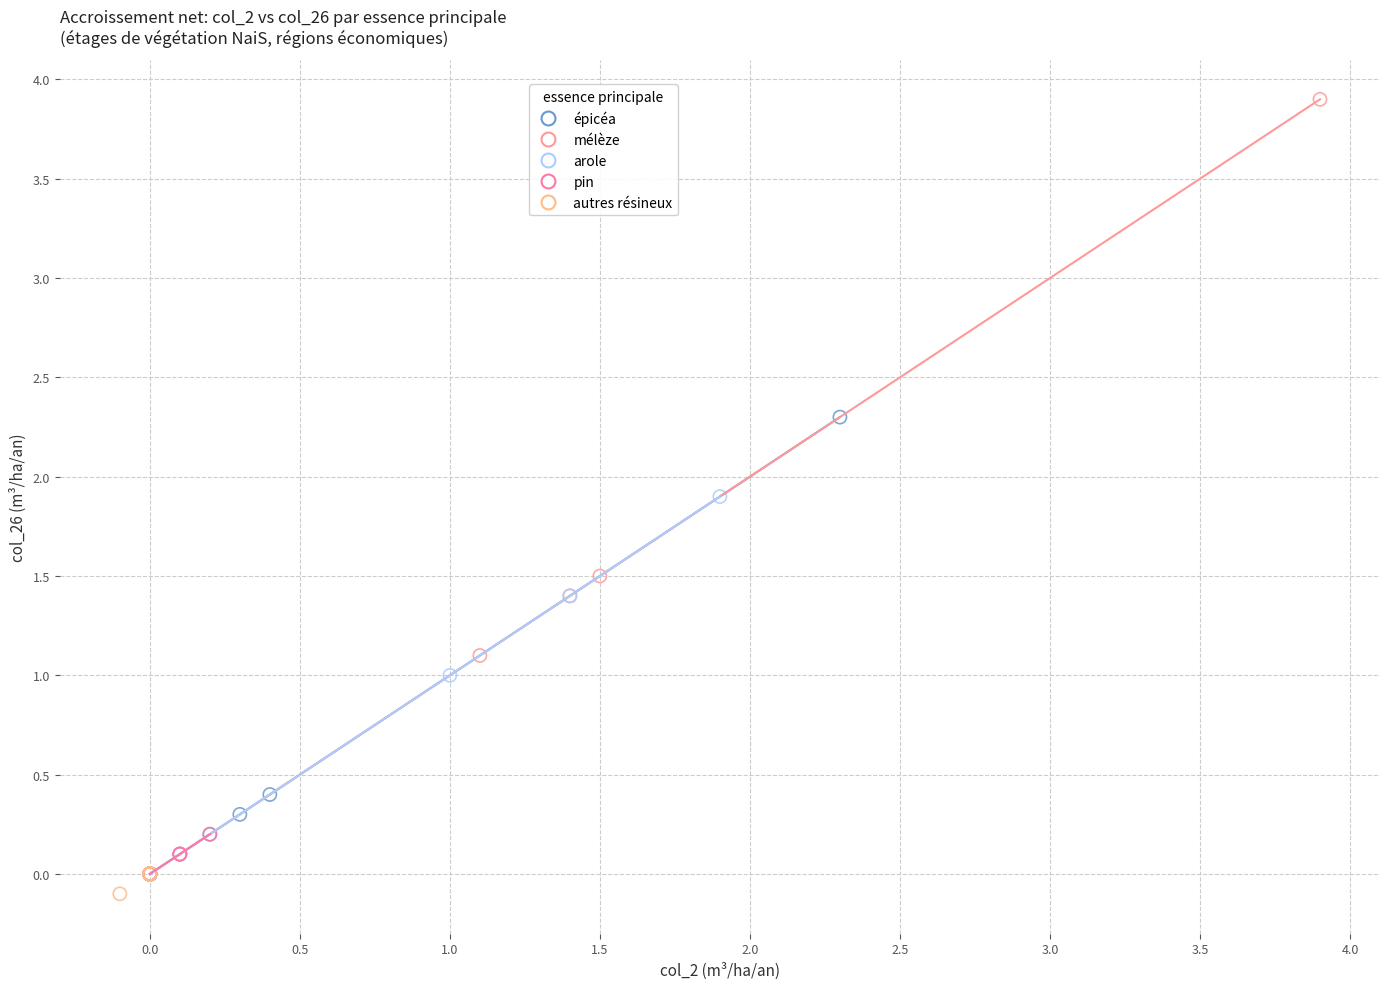

What are all the series names shown in the legend?

épicéa, mélèze, arole, pin, autres résineux